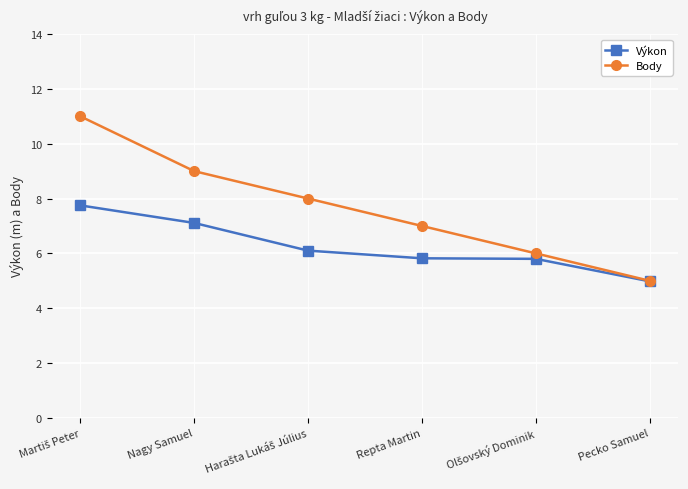

List the series in order of their overall mean, lowest first.

Výkon, Body